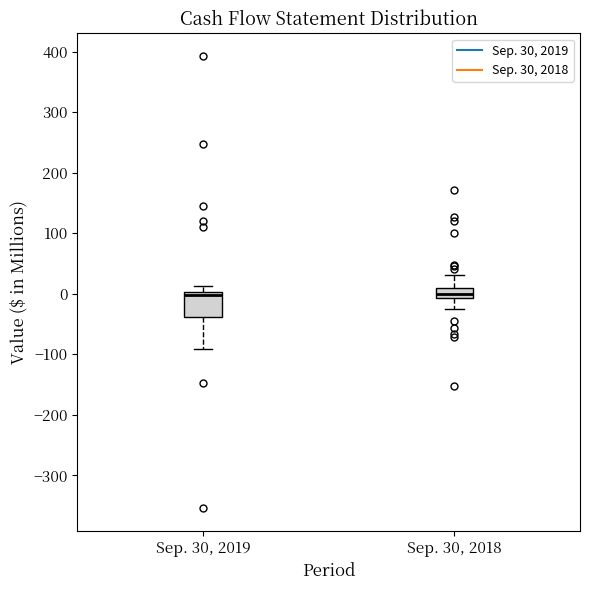

Where does the lower whisker of the box for Sep. 30, 2019 end on the y-axis? The values are not printed on the chart, so give them approximately, as read against the axis.

-90